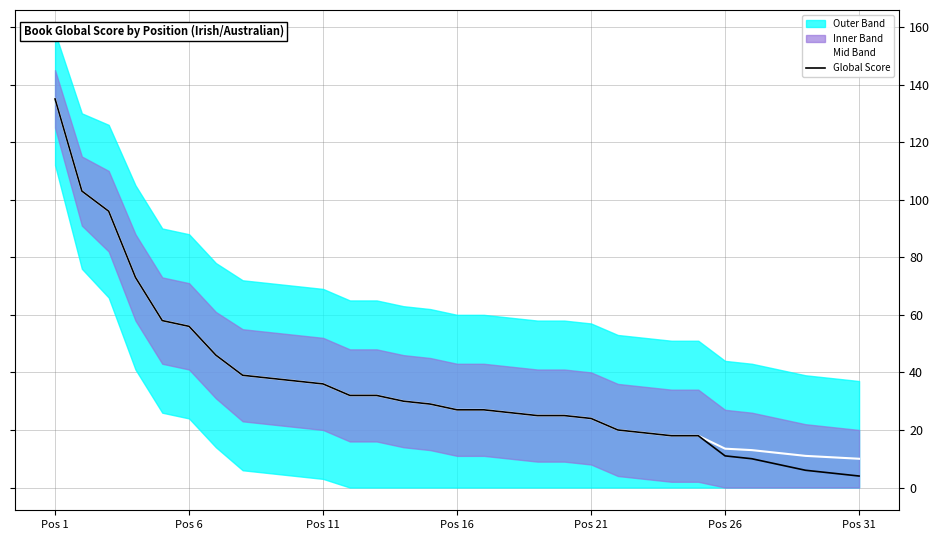

The Mid Band series shows 27.0 at Pos 16. True or false?

True